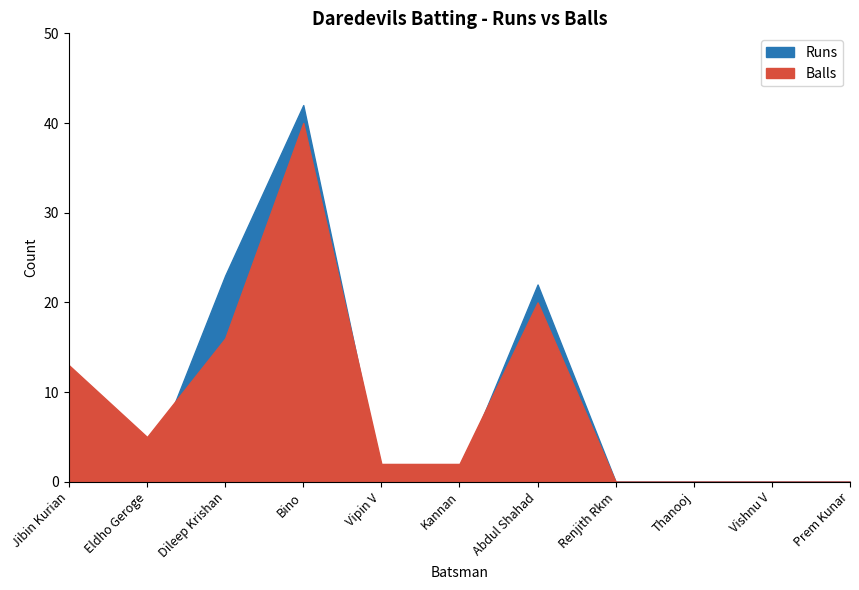

What is the label of the 8th point from the right?

Bino